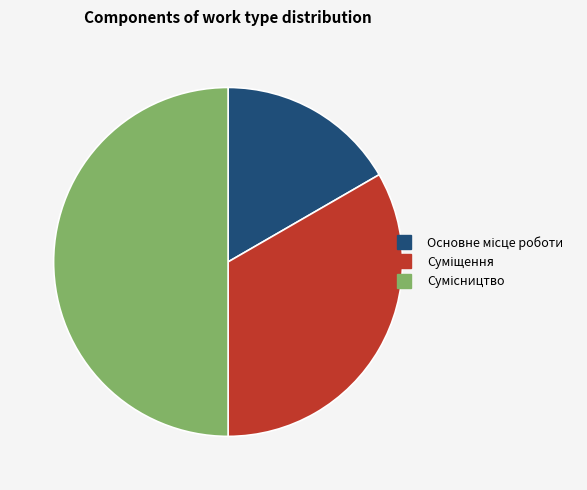

Rank the categories by value from lowest to highest.

Основне місце роботи, Суміщення, Сумісництво